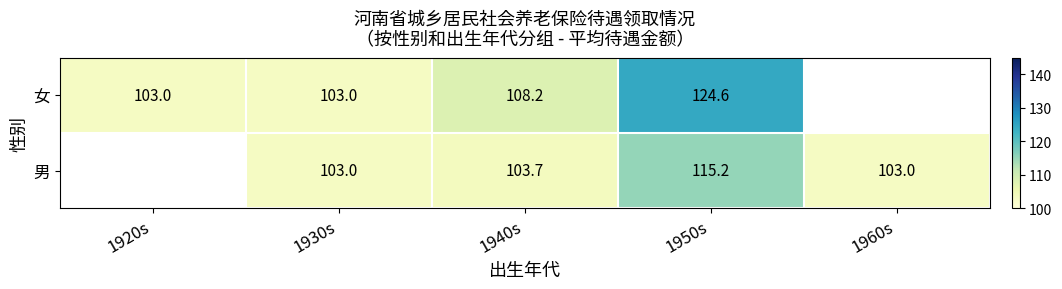

What is the smallest value displayed?

103.0